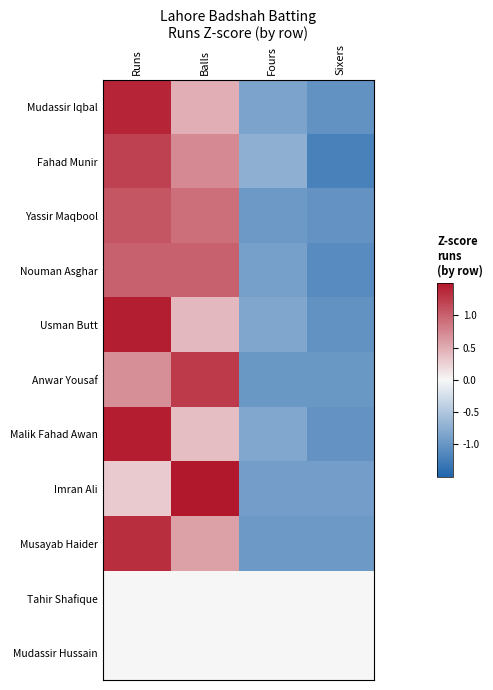

What is the total value across all series at Sixers?

-9.3